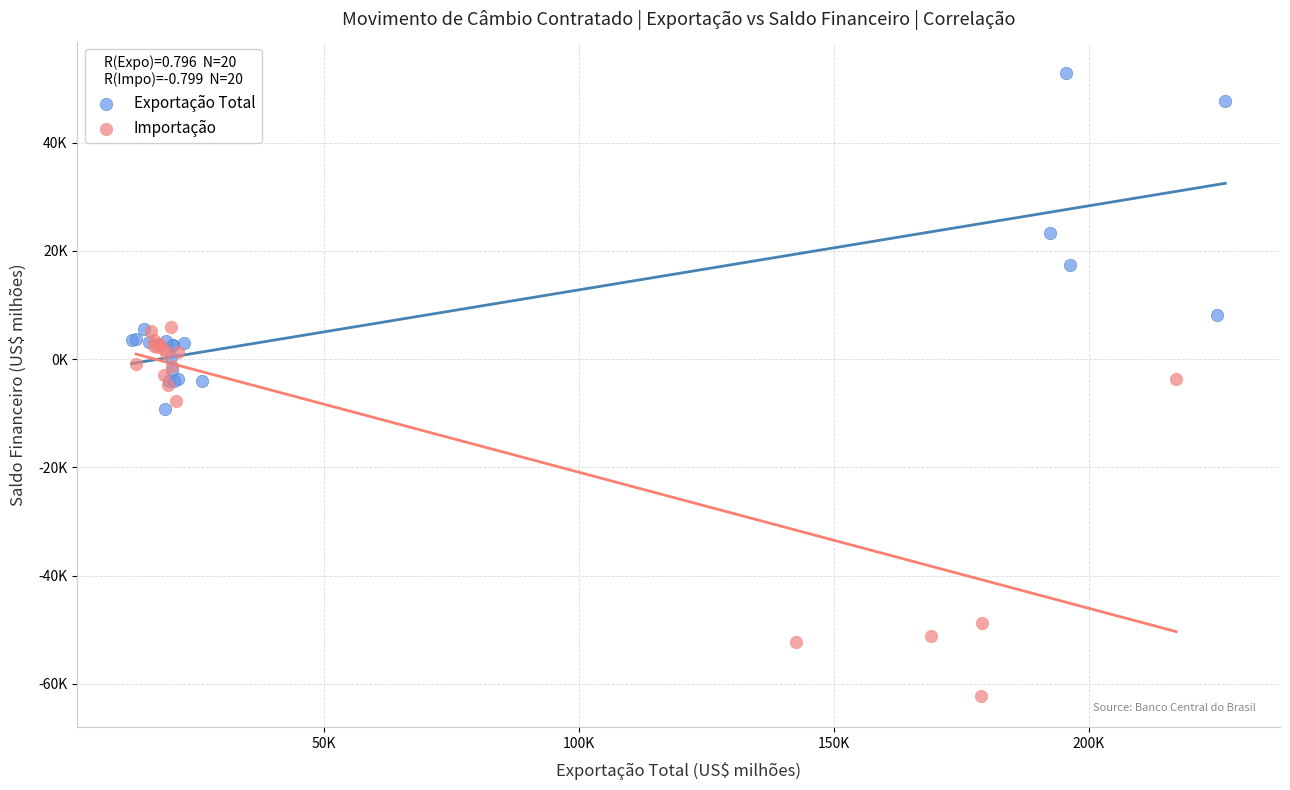

What are all the series names shown in the legend?

Exportação Total, Importação